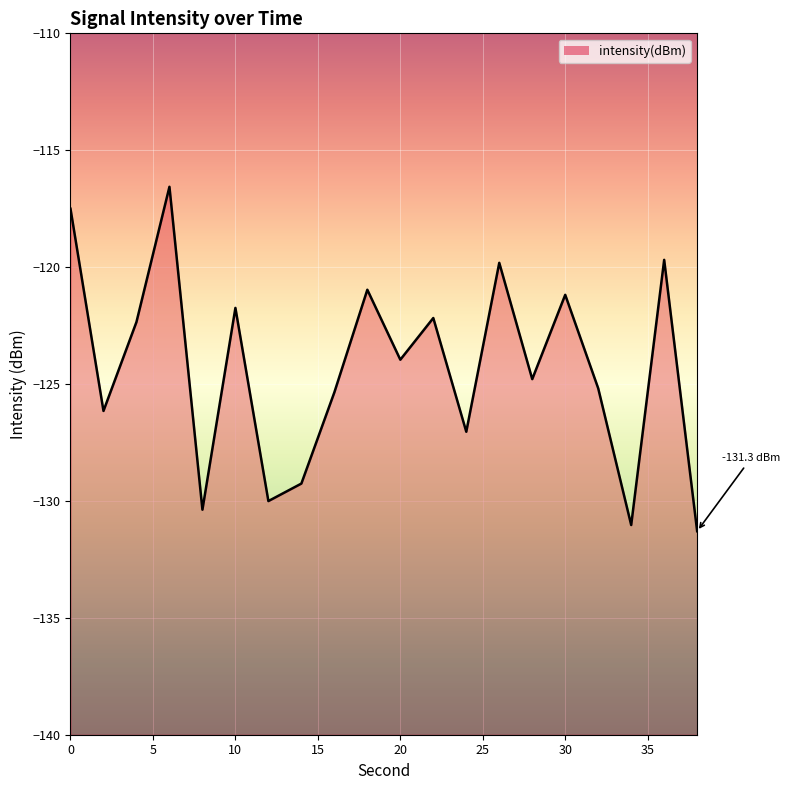

What is the average value?

-124.3